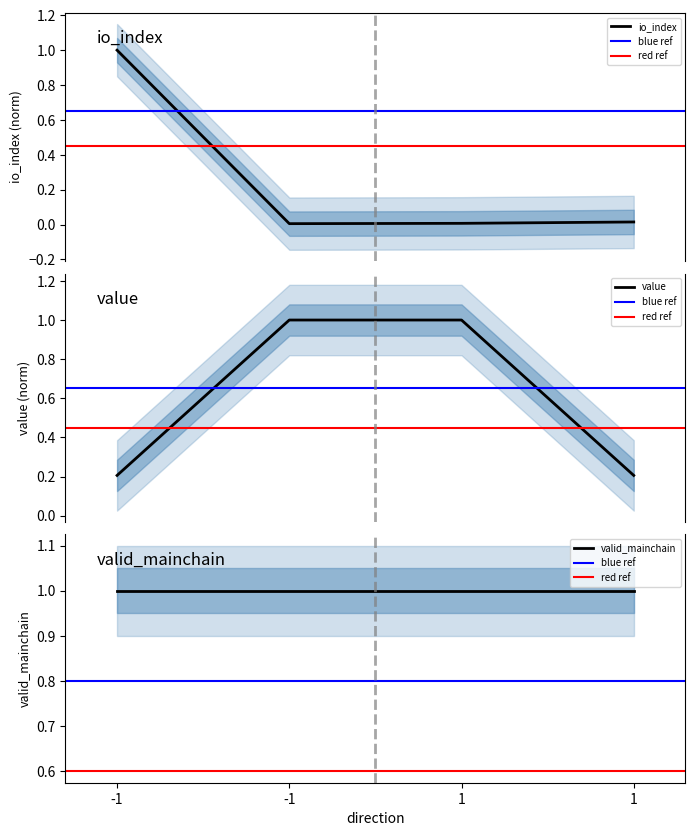

List the labels in order of value value, largest first.

-1, 1, -1, 1